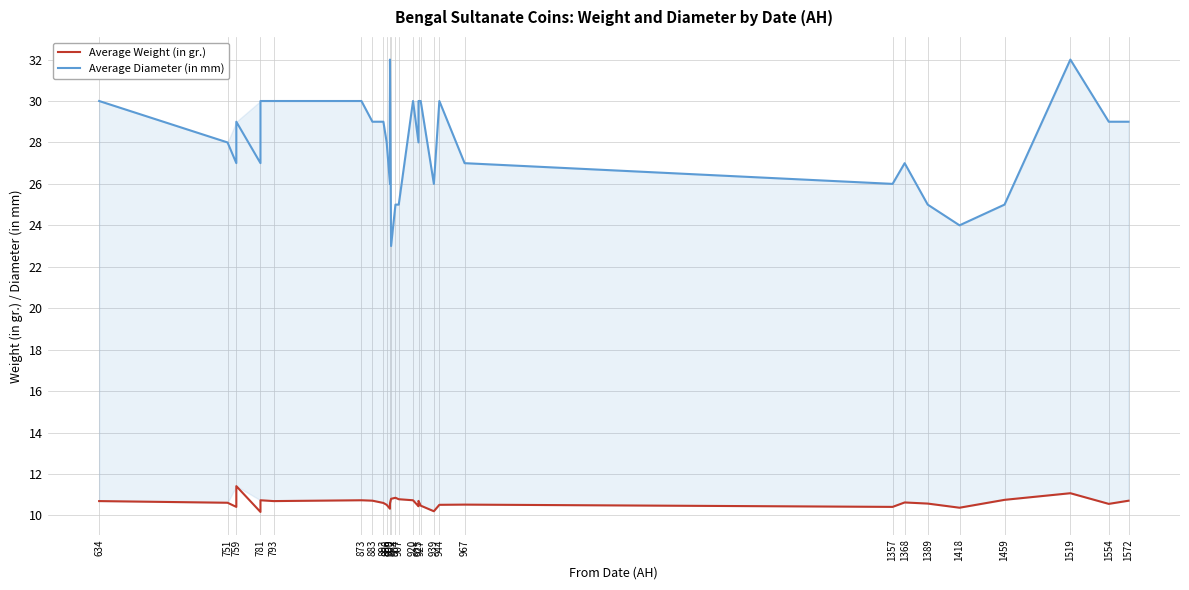

Rank the series by their average value, from highest to lowest.

Average Diameter (in mm), Average Weight (in gr.)